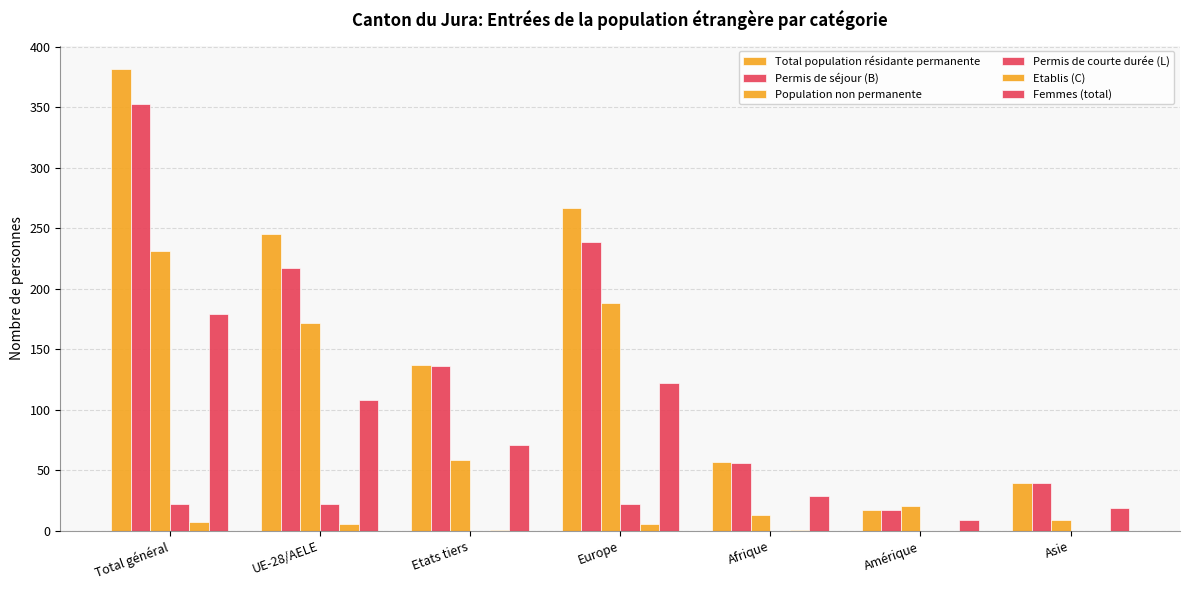

Reading left to right, list all the values displayed in this chart.

Total population résidante permanente: 382	245	137	267	57	17	40
Permis de séjour (B): 353	217	136	239	56	17	40
Population non permanente: 231	172	59	188	13	21	9
Permis de courte durée (L): 22	22	0	22	0	0	0
Etablis (C): 7	6	1	6	1	0	0
Femmes (total): 179	108	71	122	29	9	19